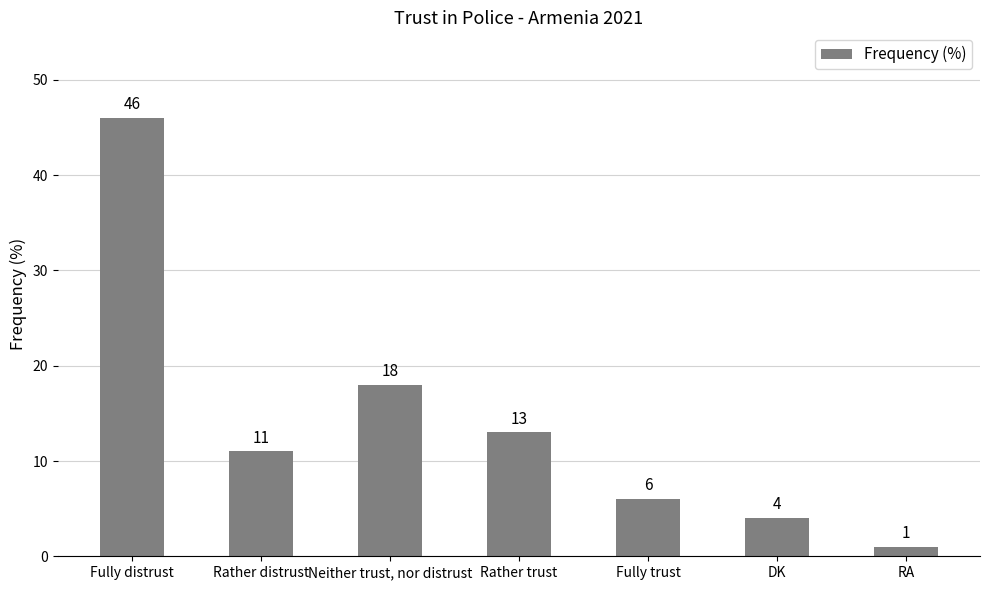

What is the minimum value shown in the chart?

1